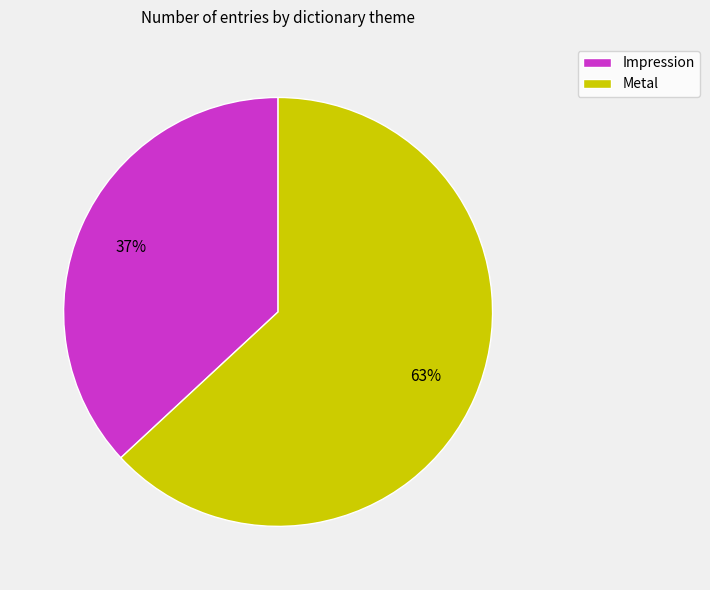

True or false: Impression accounts for 29% of the total.

False